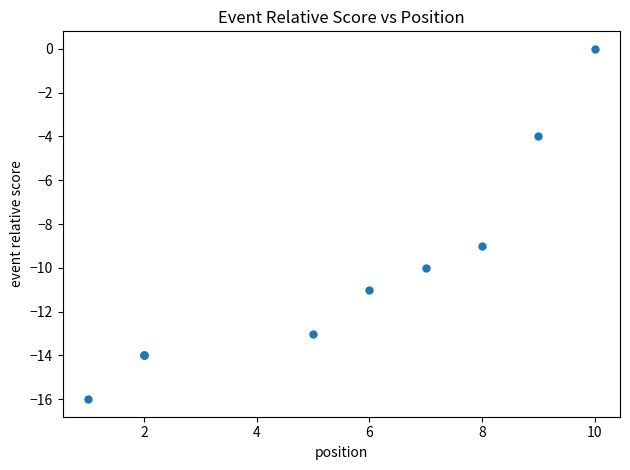

What Y value in the scatter plot is closest to -8?

-9